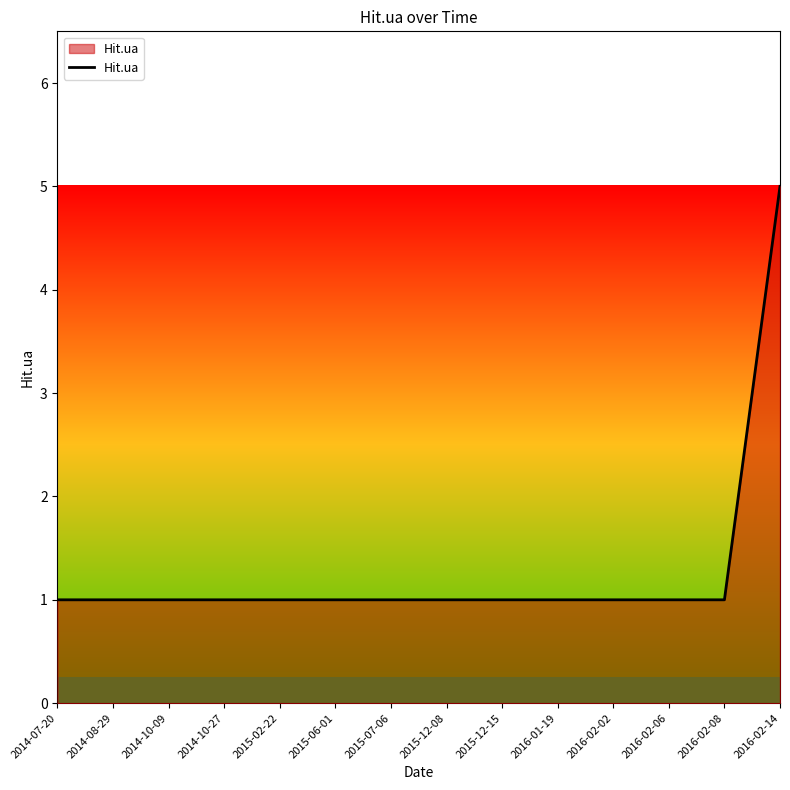

What is the greatest value displayed?

5